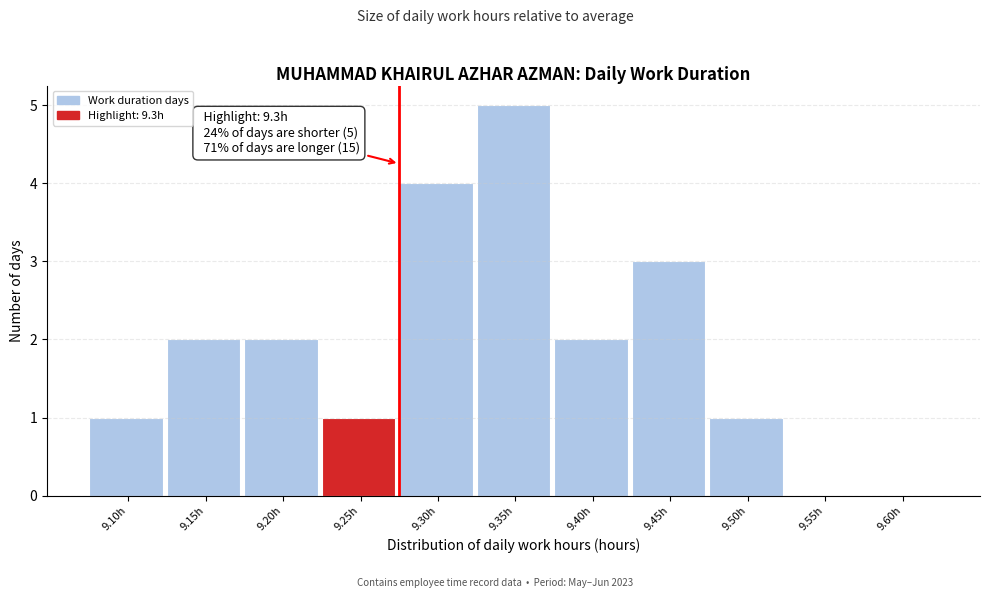

Reading left to right, what are all the values shown in this chart?

9.10h=1	9.15h=2	9.20h=2	9.25h=1	9.30h=4	9.35h=5	9.40h=2	9.45h=3	9.50h=1	9.55h=0	9.60h=0